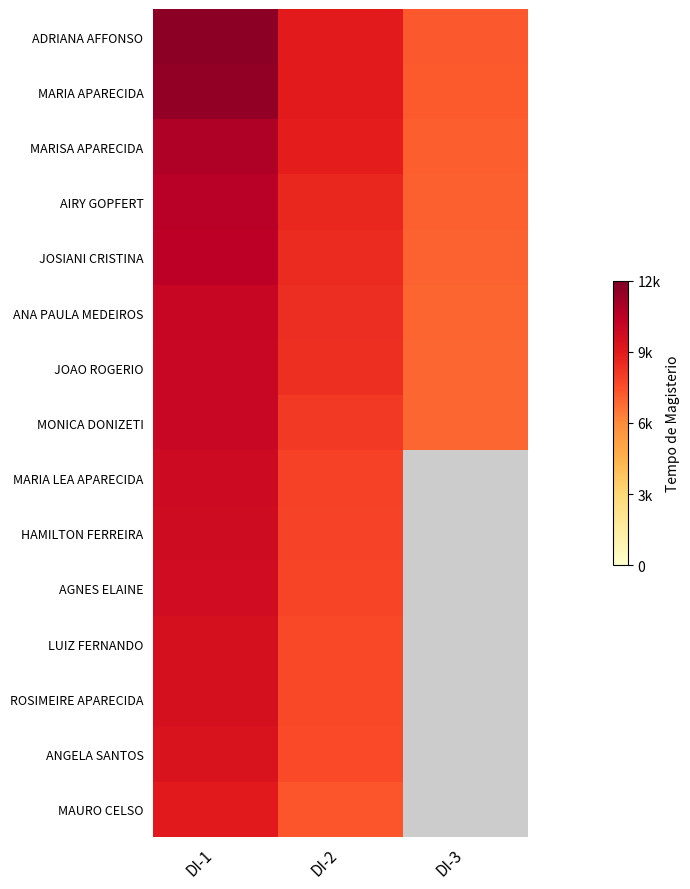

How many categories are shown in the chart?

3